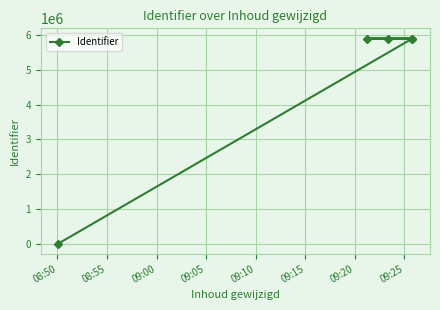

Which has a higher value, 08:55 or 09:05?

09:05